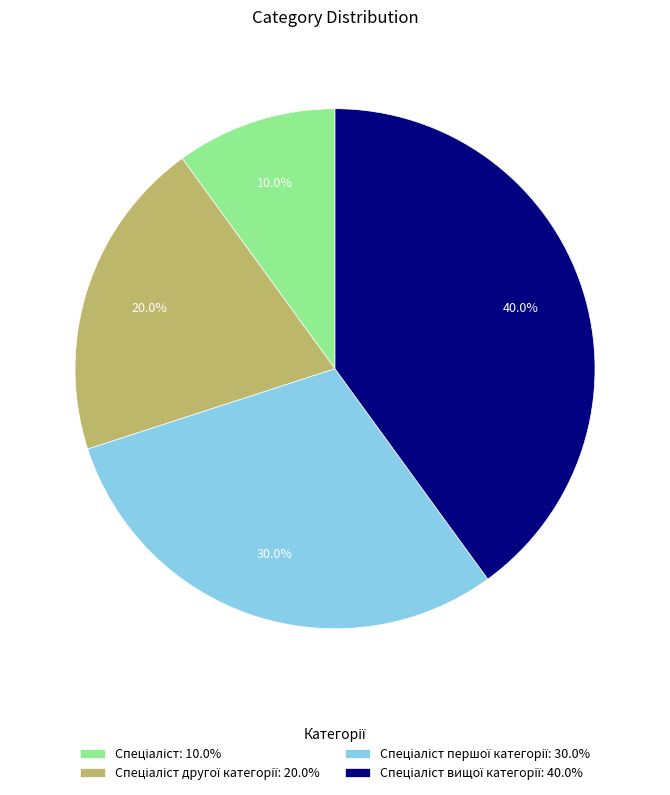

Is there any slice that represents more than half of the pie?

No